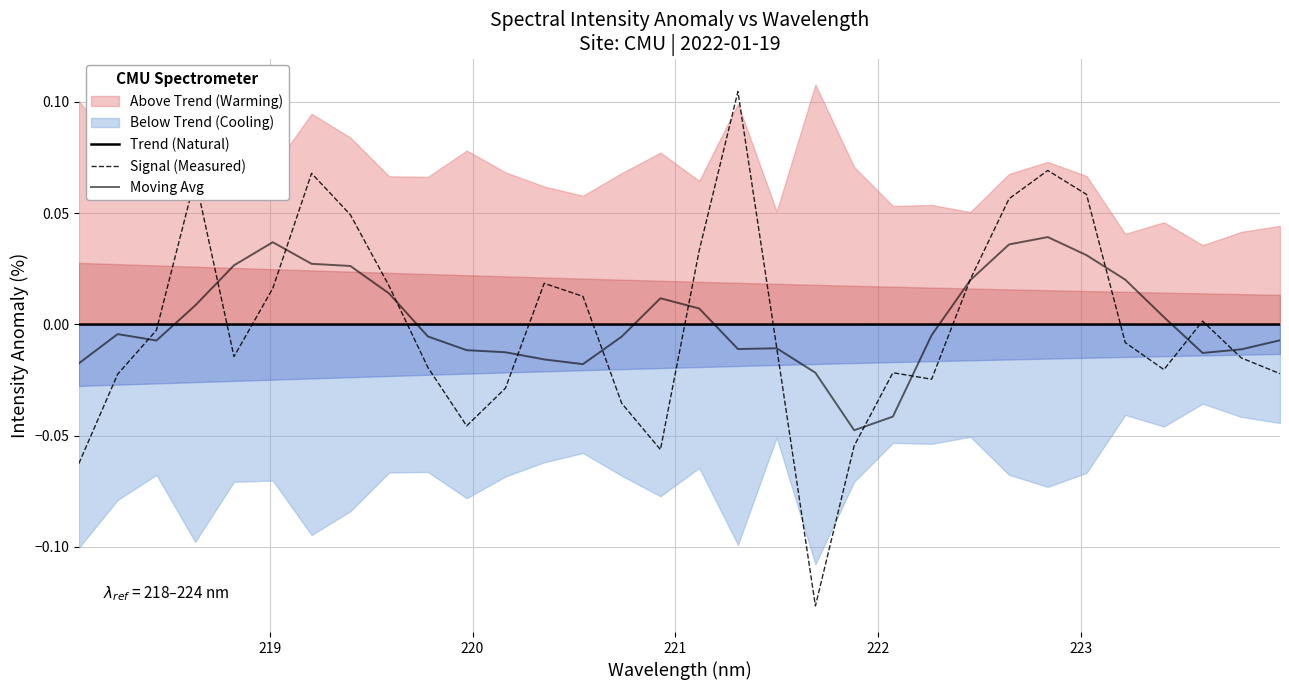

How many values in Moving Avg are above zero?

14